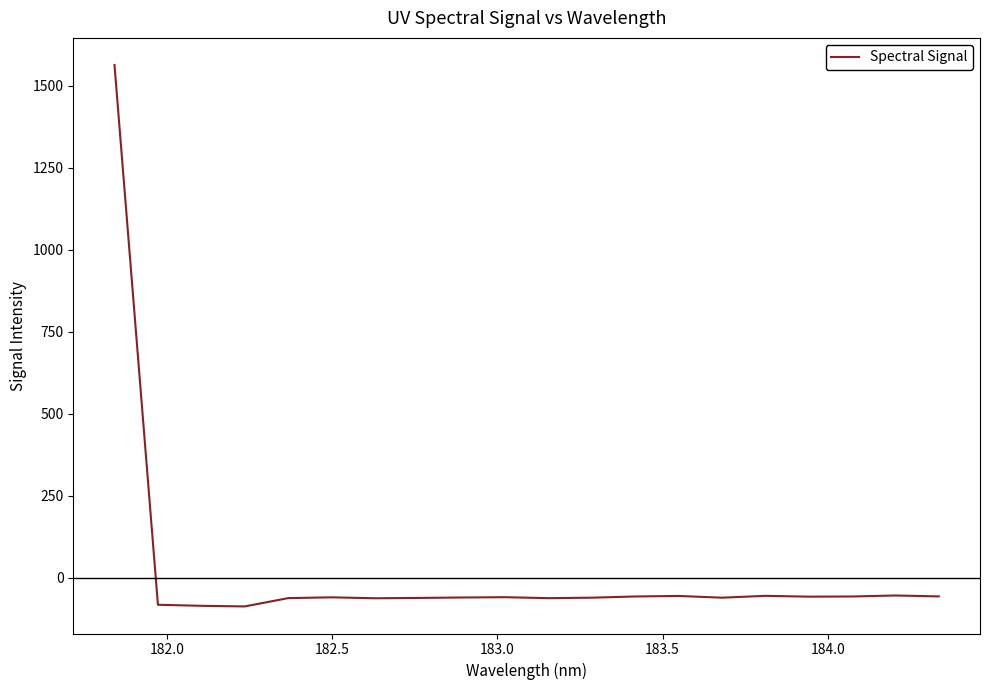

How many distinct data groups are displayed?

1